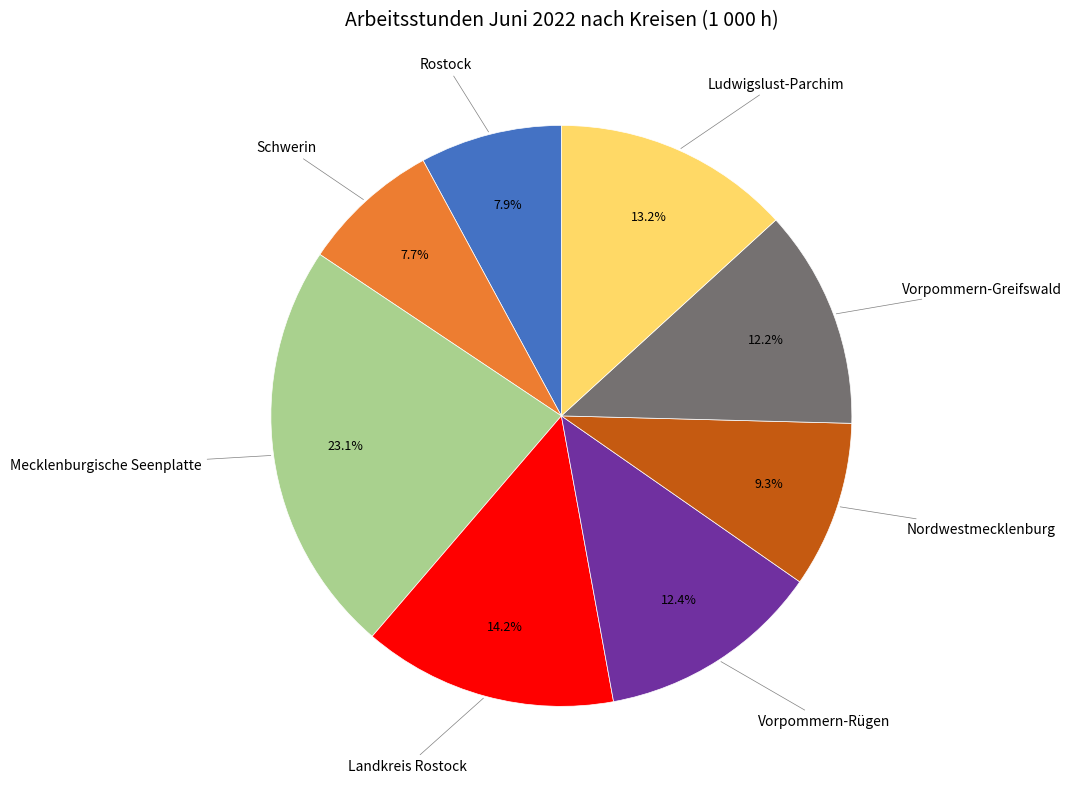

Is there a majority slice in this chart?

No